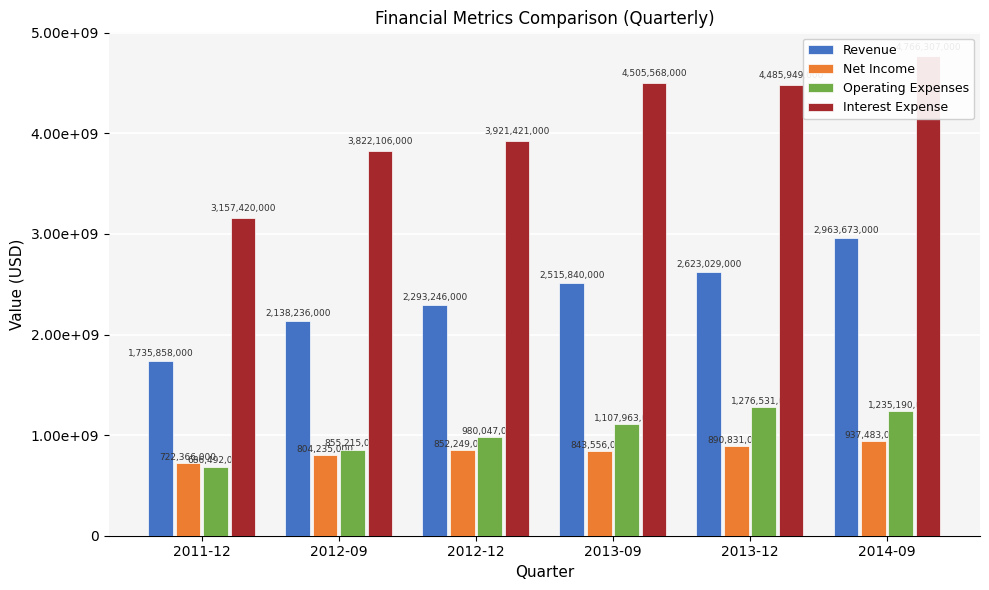

What is the minimum value shown in the chart?

686492000